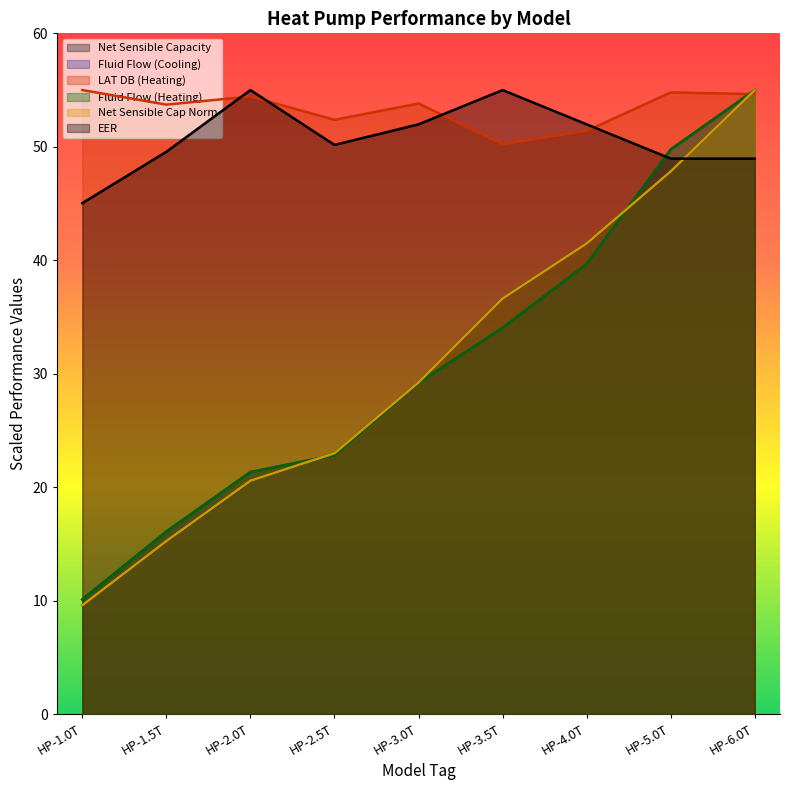

How many interior local peaks does the LAT DB (Heating) series have?

3